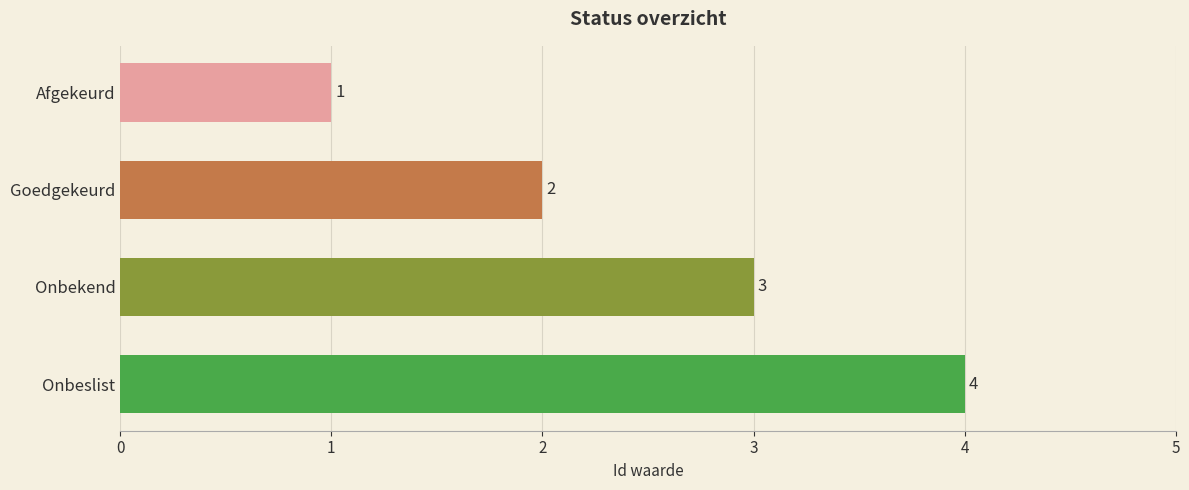

Count the values in the range 2 to 4.

3